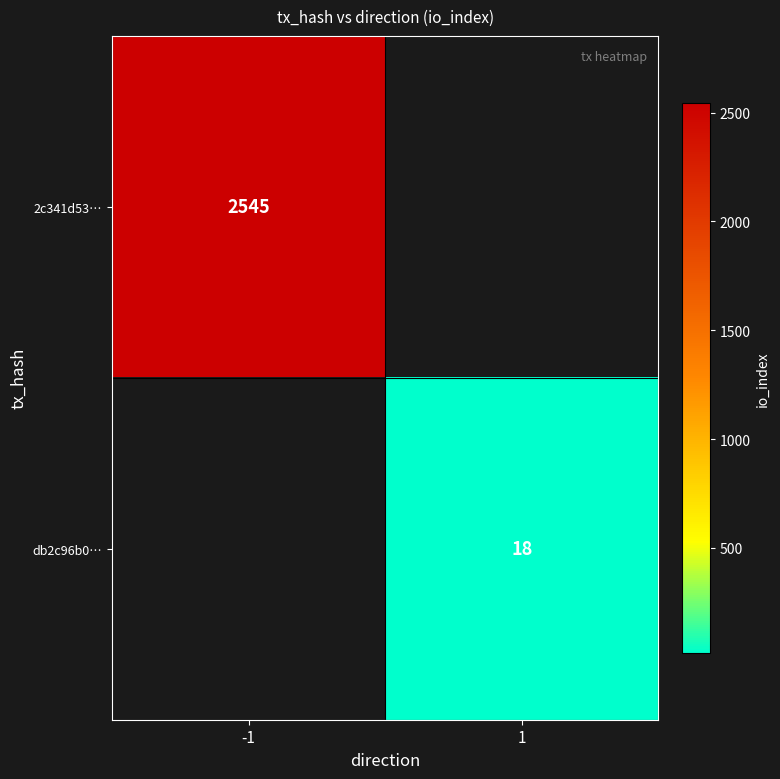

Is it true that db2c96b0… equals 18 at 1?

True